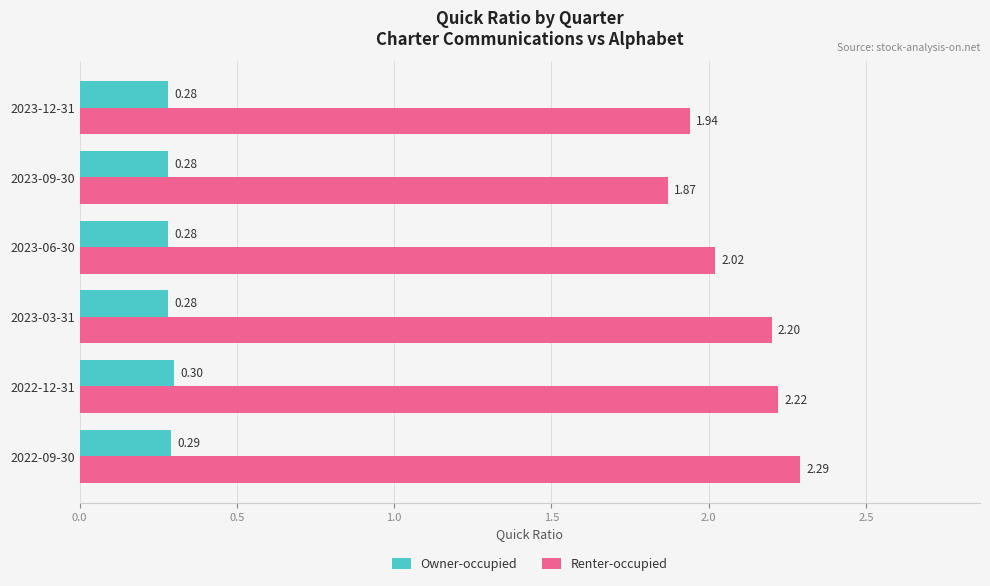

Rank the series at 2023-06-30 from highest to lowest value.

Renter-occupied, Owner-occupied